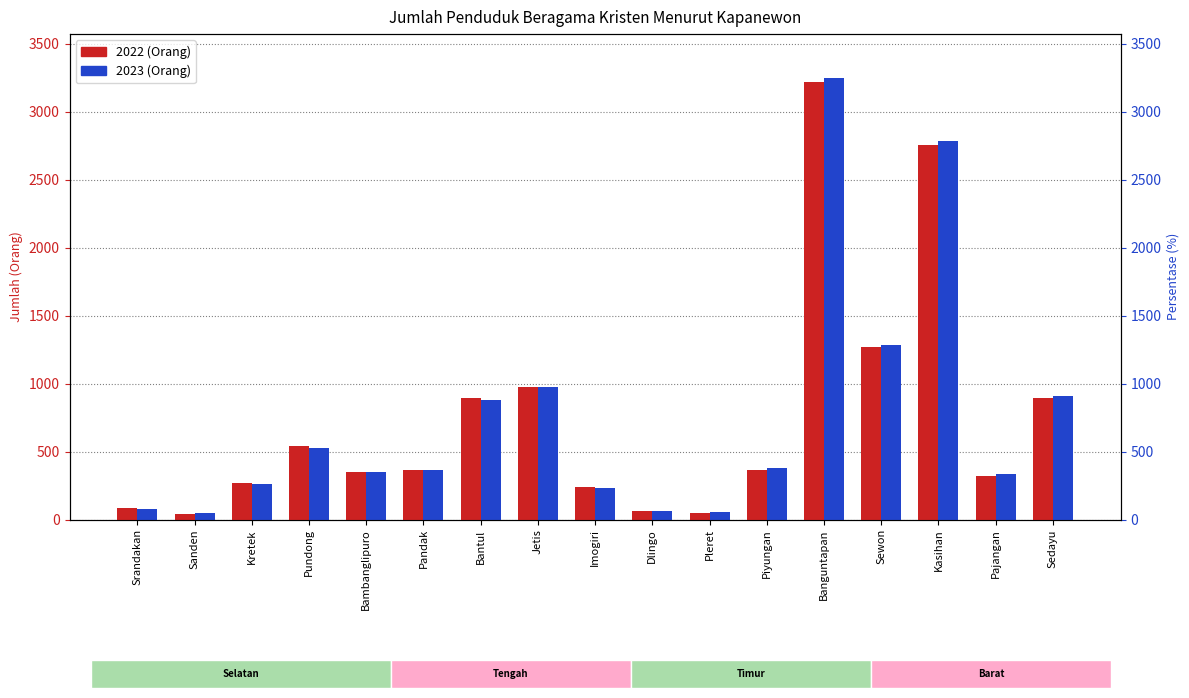

Which series changed the most between Srandakan and Banguntapan?

2023